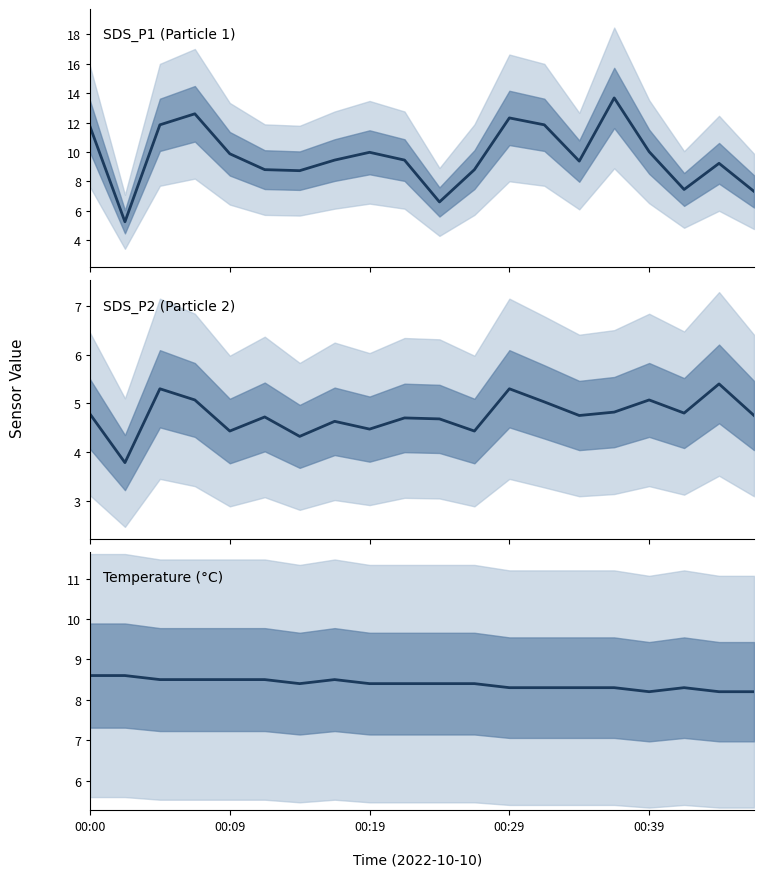

What is the difference between the SDS_P1 (Particle 1) values at 16 and 00:29?

2.6